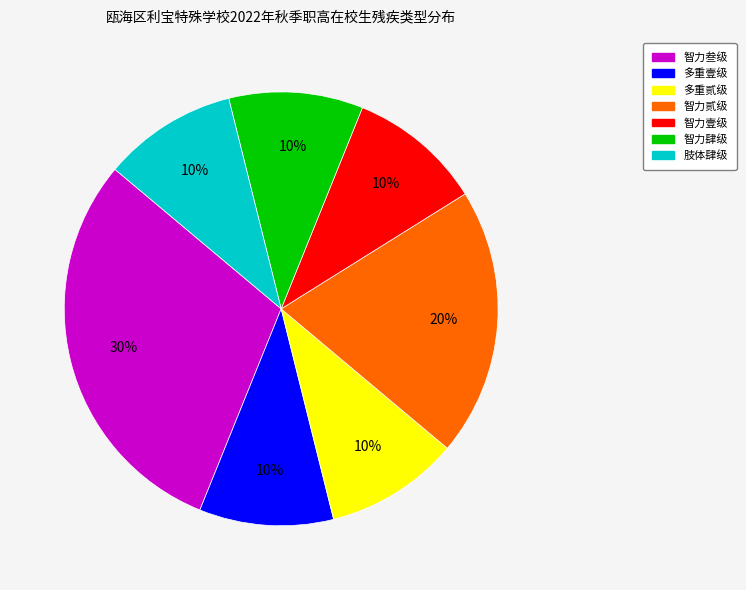

Count the number of slices in the pie.

7